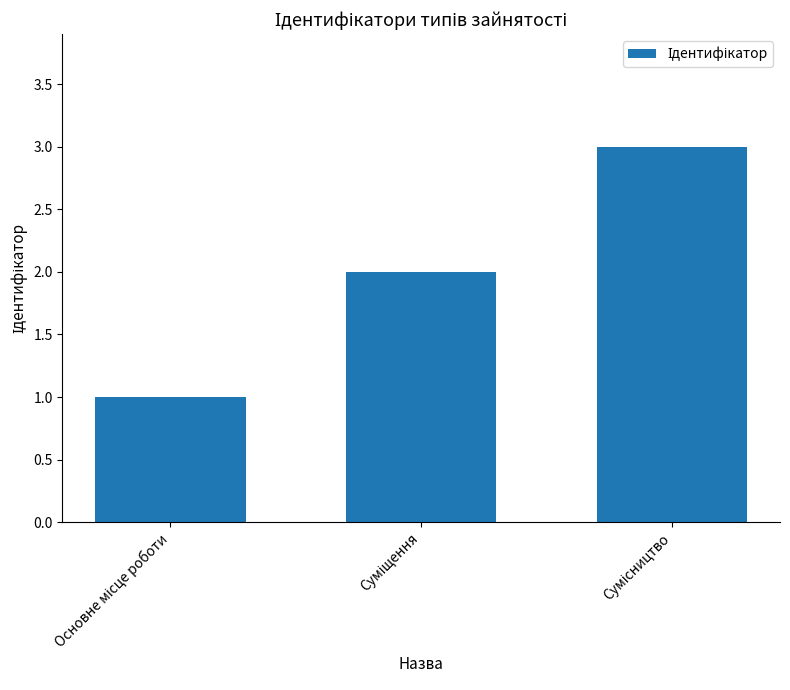

What is the greatest value displayed?

3